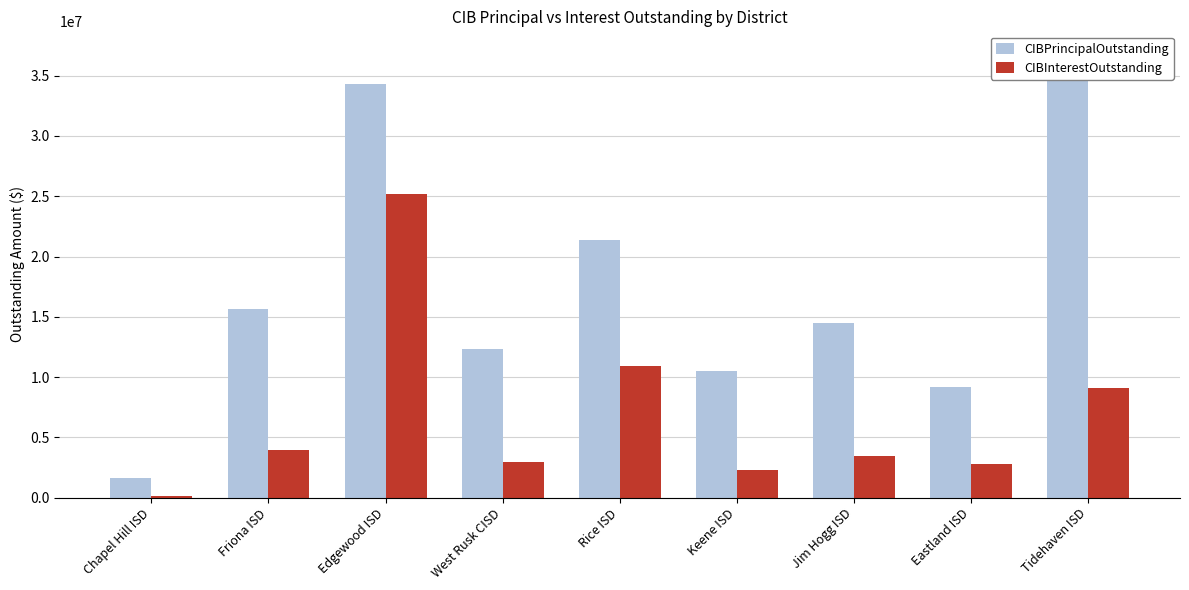

What is the difference between the maximum and second lowest values in the CIBPrincipalOutstanding series?

27690574.2